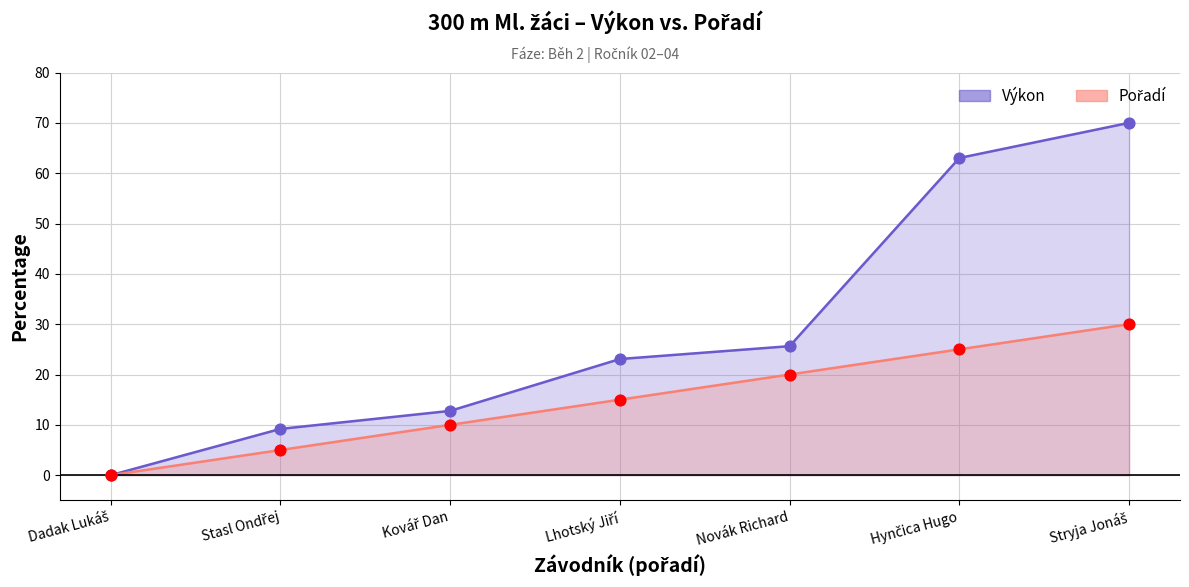

Which series contains the lowest Y value?

Pořadí